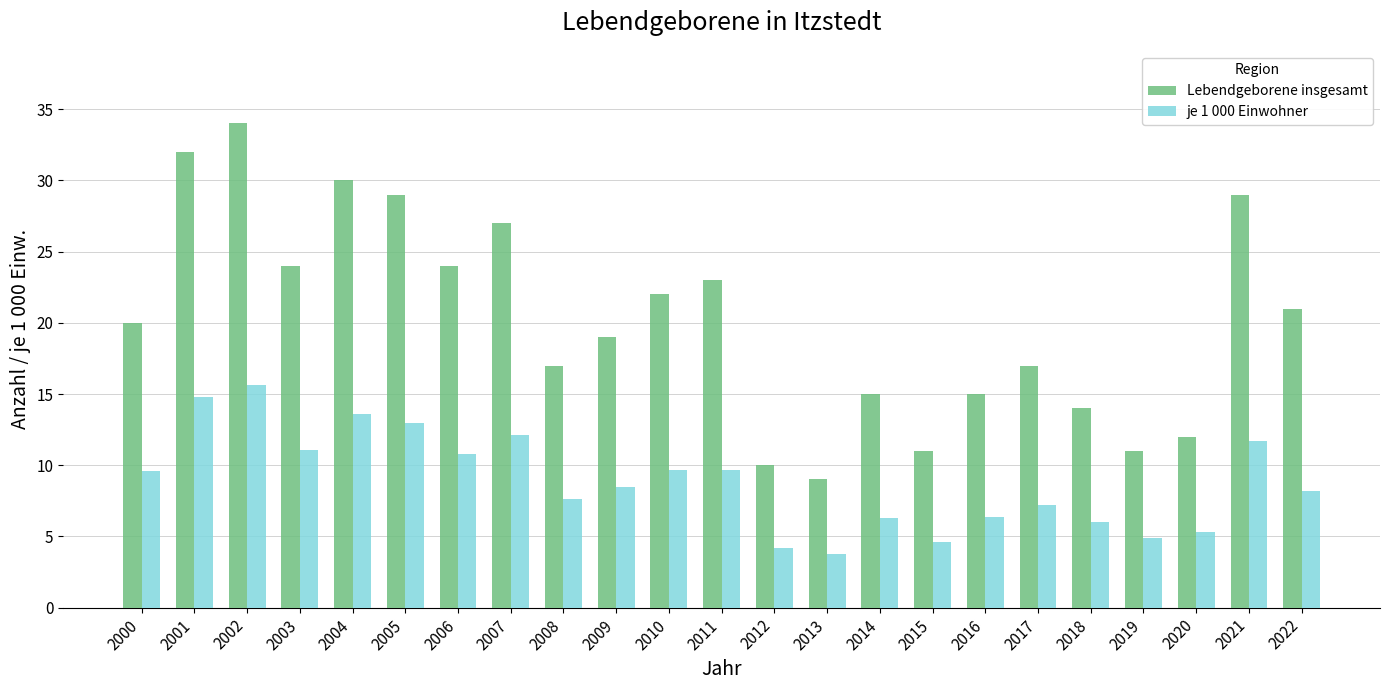

At which category is the sum across all series the highest?

2002